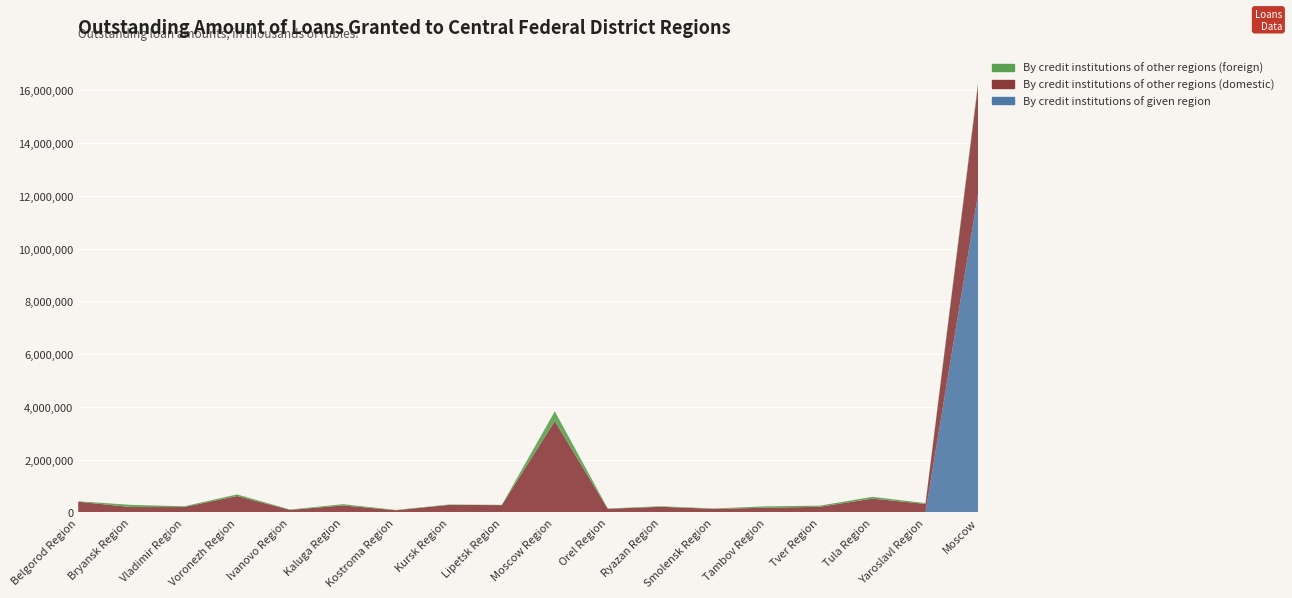

Reading left to right, transcribe all the data shown in this chart.

By credit institutions of given region: 3417	0	2054	0	615	6670	5478	0	0	699	0	7972	0	899	244	151	1732	12153267
By credit institutions of other regions (domestic): 401978	203210	201727	623180	95124	258211	77443	285378	277527	3465297	136754	206193	136012	176451	213593	523287	321638	4160535
By credit institutions of other regions (foreign): 17125	84326	28904	59450	14594	48392	11599	14723	9875	366629	12953	20410	13776	55711	41752	68847	29668	91942